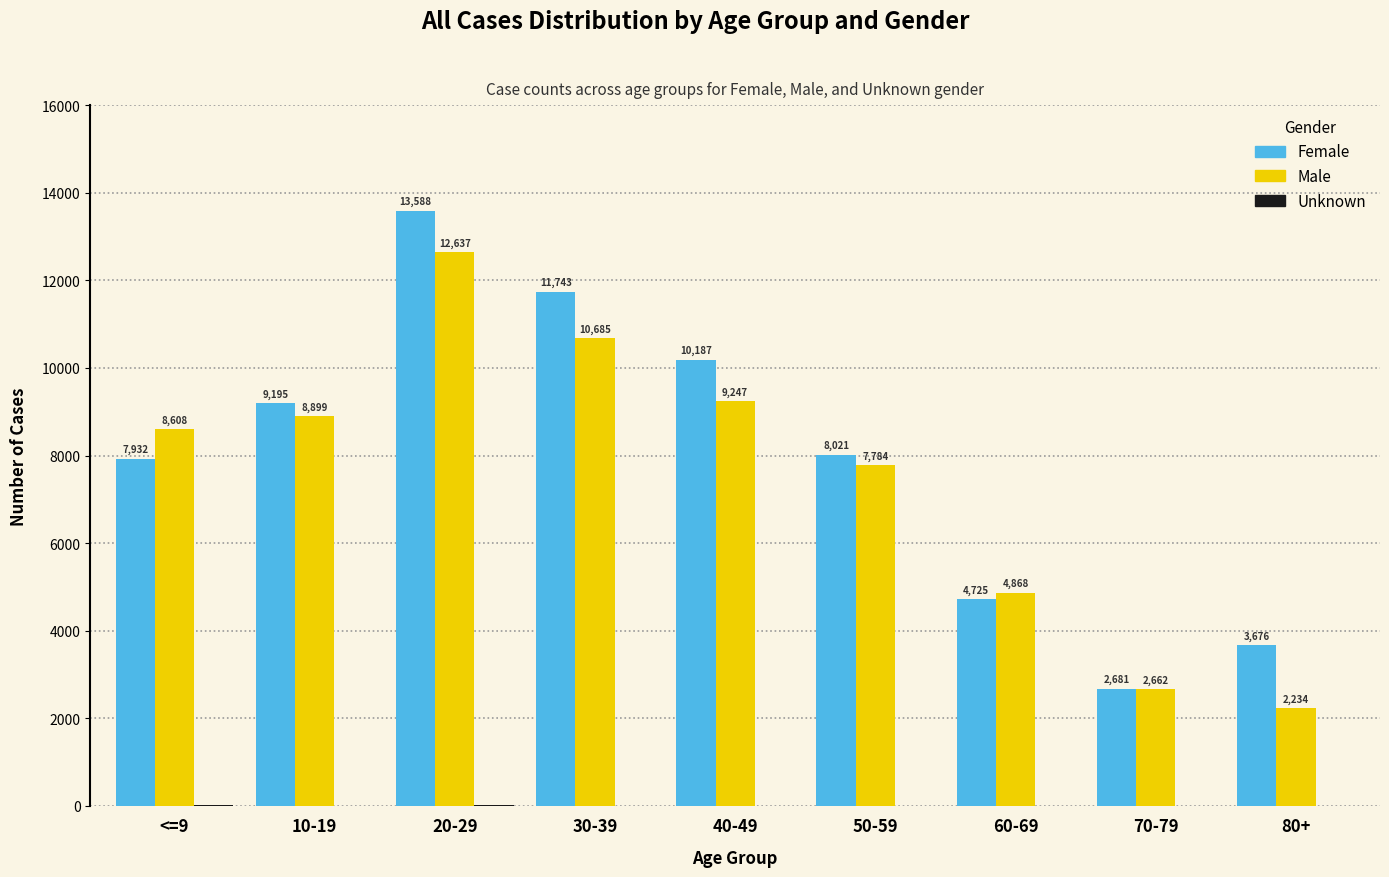

What is the sum of the Female values at 30-39 and 40-49?

21930